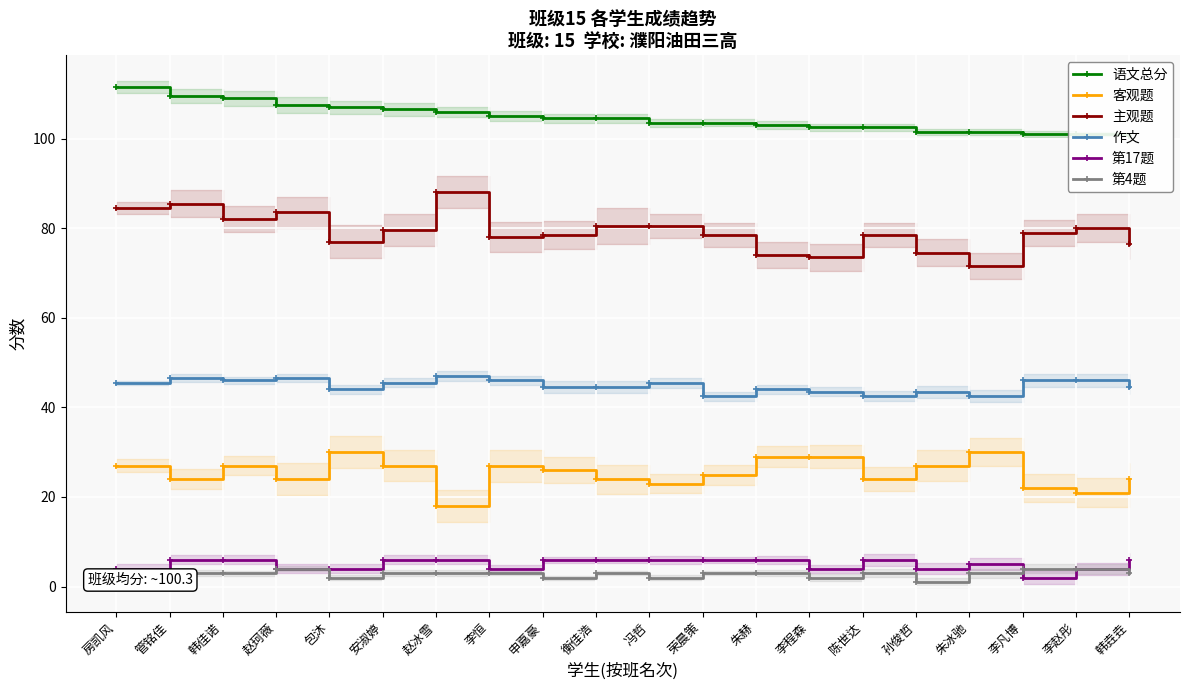

True or false: 第17题 and 主观题 intersect in this chart.

False